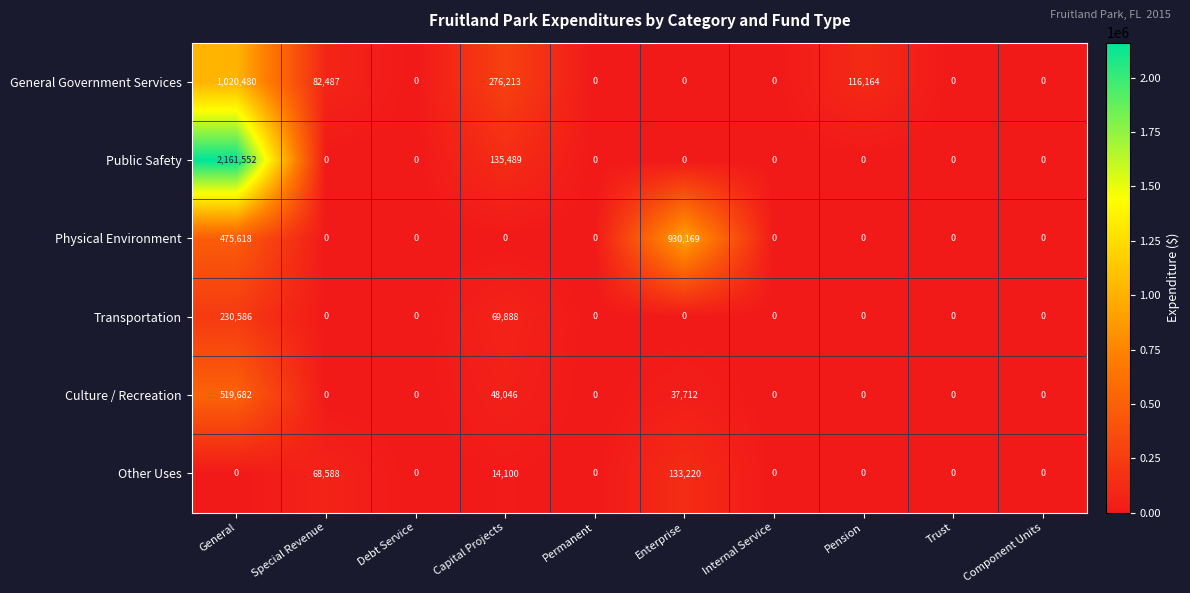

The General Government Services series shows 276213 at Capital Projects. True or false?

True